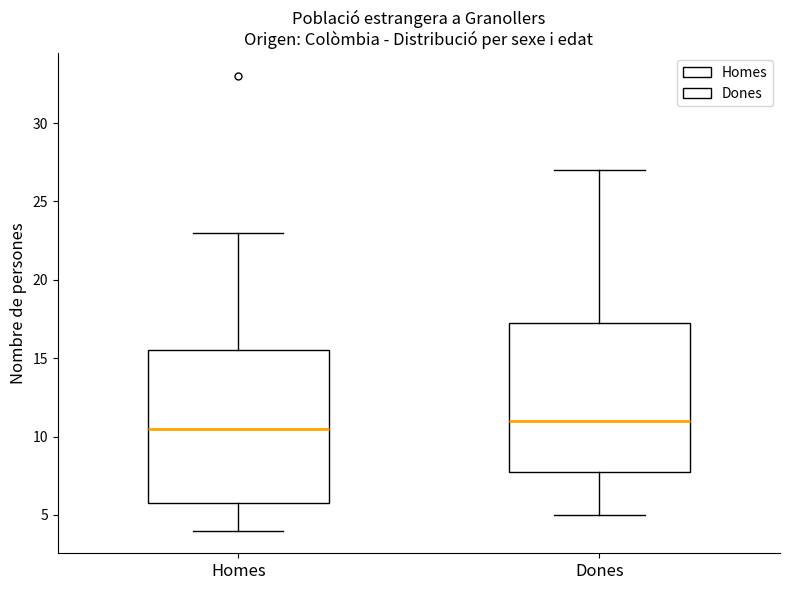

Reading left to right, read every box against the y-axis: the position of its median line, the range the box covers, and the ends of its whiskers. The values are not printed on the chart, so give them approximately, as read against the axis.

Homes: median 10.5, box 6.0 to 15.5, whiskers 4.0 to 23.0
Dones: median 11.0, box 8.0 to 17.5, whiskers 5.0 to 27.0